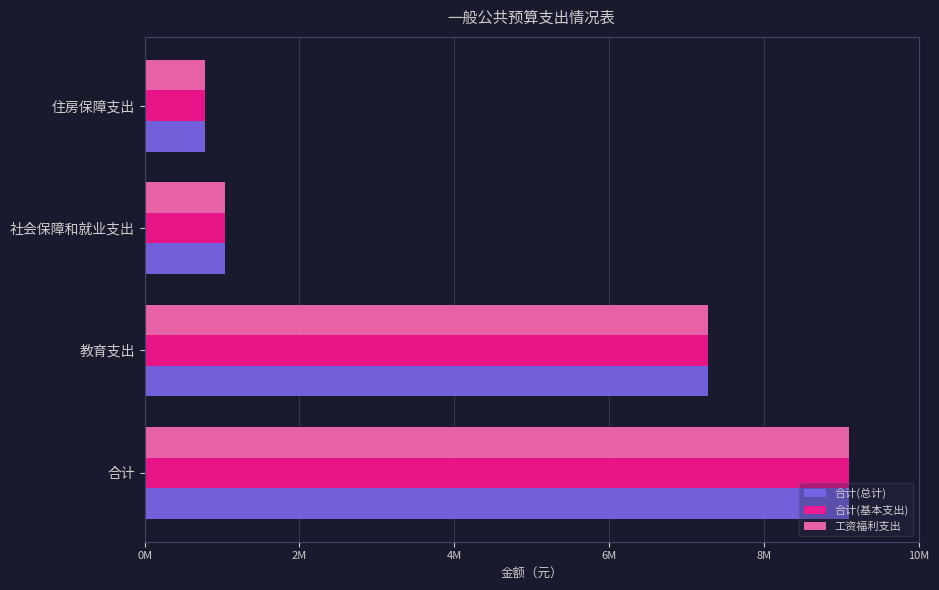

What are all the series names shown in the legend?

合计(总计), 合计(基本支出), 工资福利支出